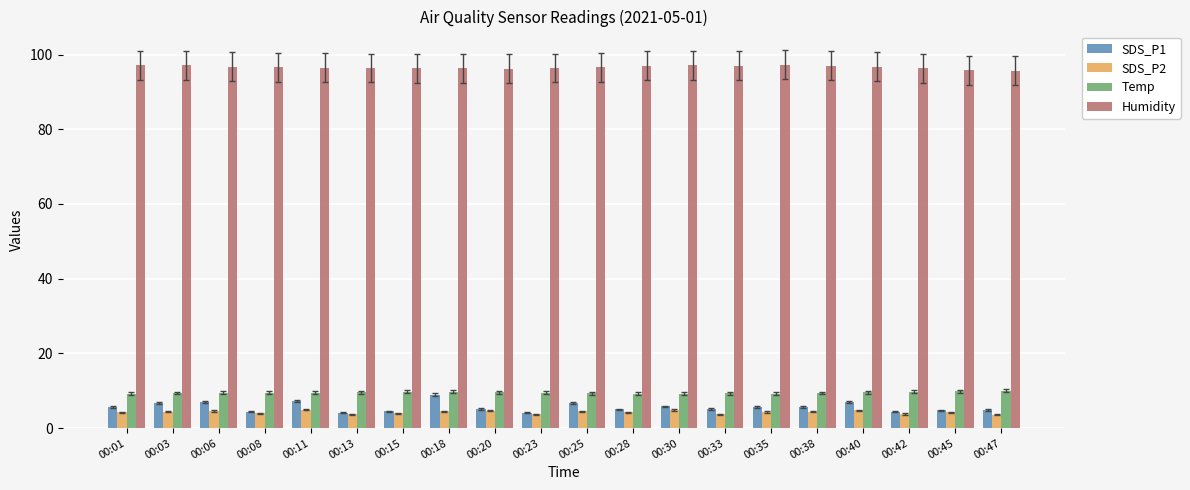

Which series has the largest range (max minus min)?

SDS_P1